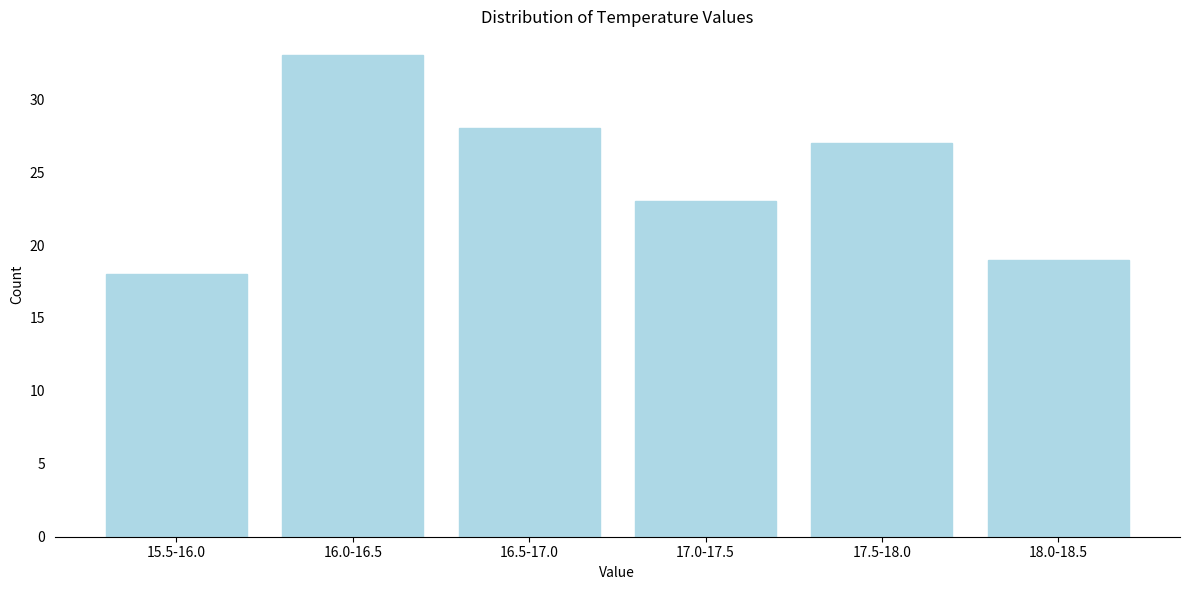

Reading left to right, transcribe all the data shown in this chart.

18	33	28	23	27	19